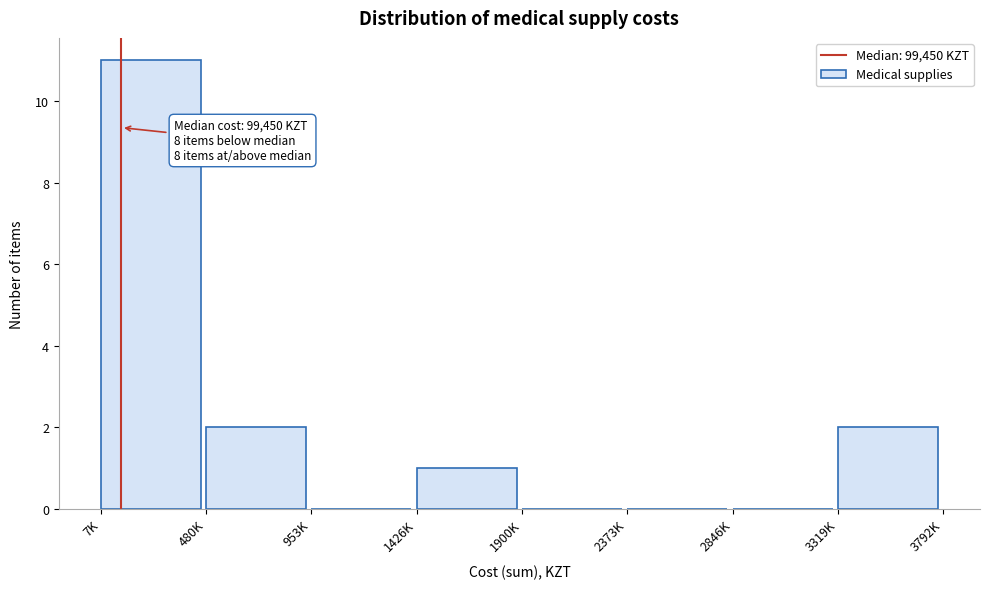

The value at 3319K is 3. True or false?

False